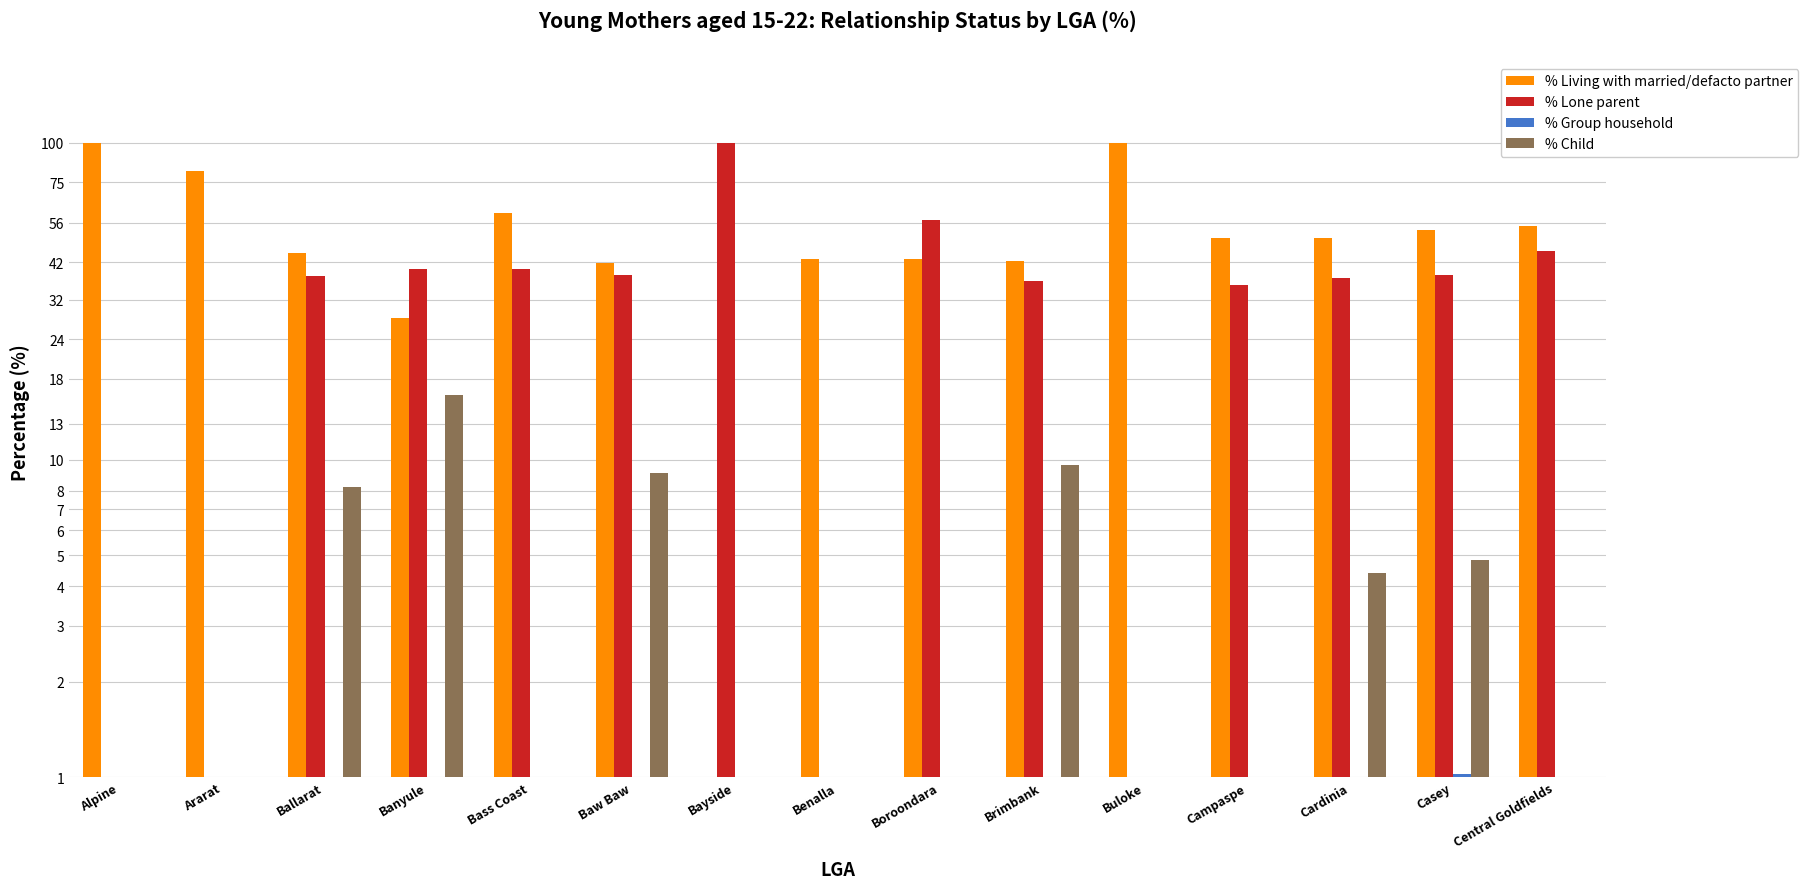

At Brimbank, list the series in order from smallest to largest.

% Group household, % Child, % Lone parent, % Living with married/defacto partner